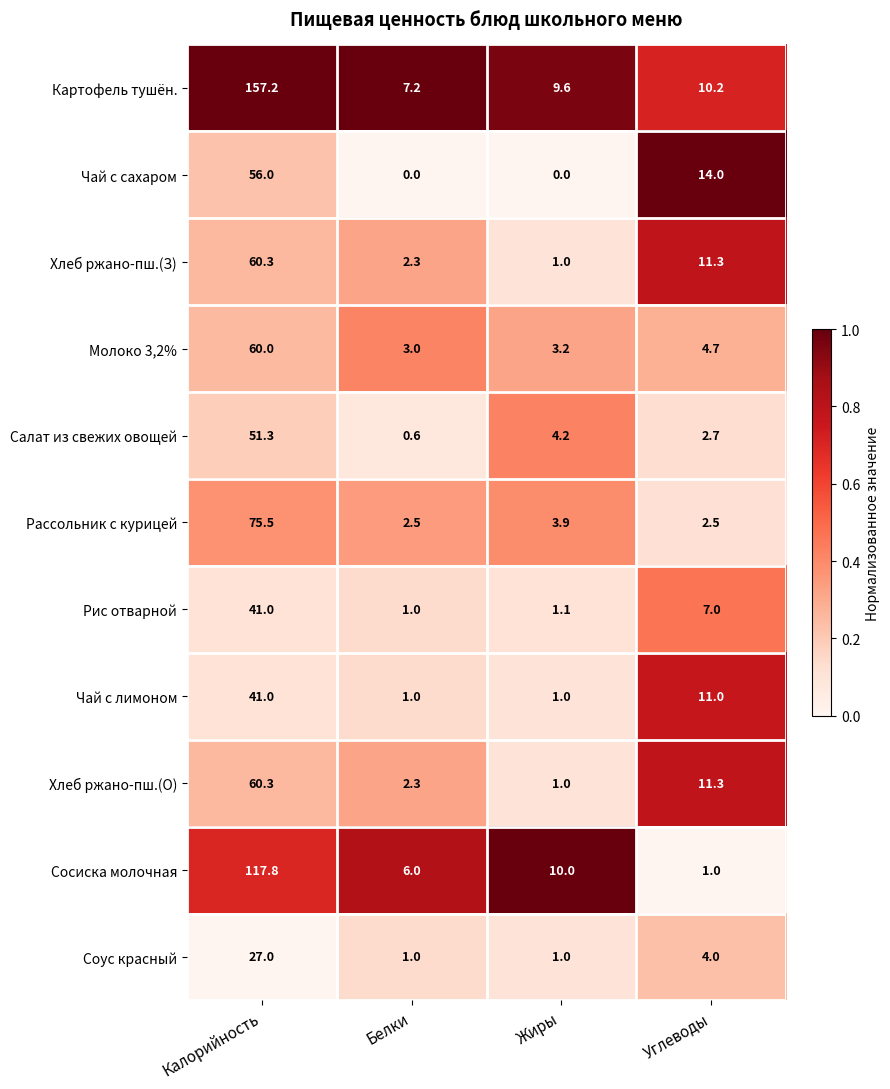

What is the difference between the maximum and minimum values in the Молоко 3,2% series?

57.0